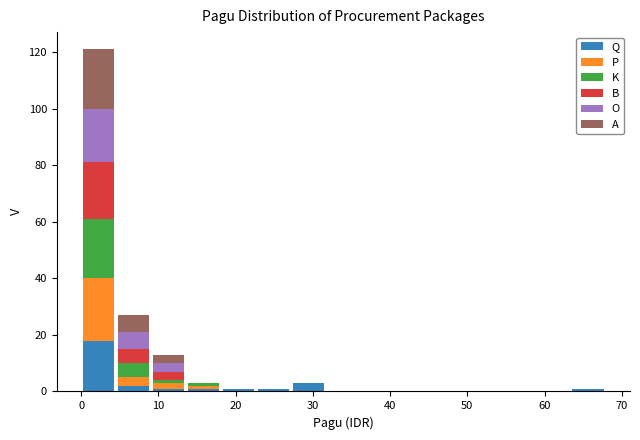

What is the total height of the stacked bar covering 27 to 32 on the x-axis? Neither the bar edges nor the heights are printed on the chart, so give them approximately, as read against the axes.

4